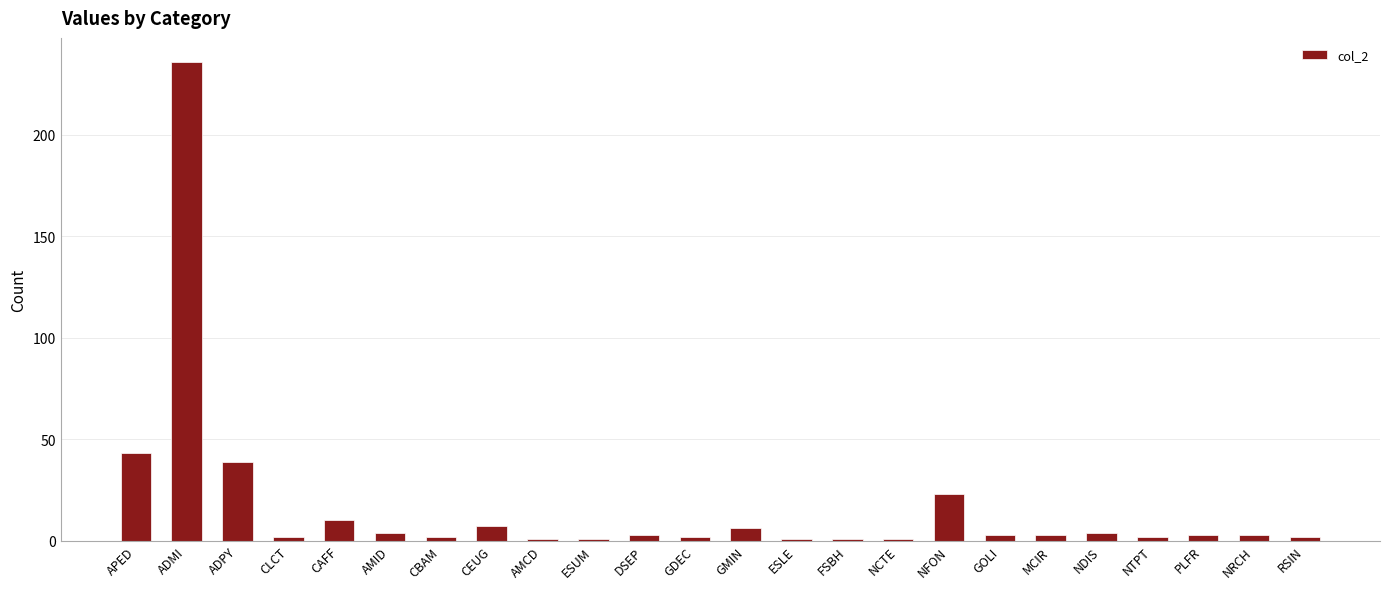

Where is the data nearest to the value 118?

APED